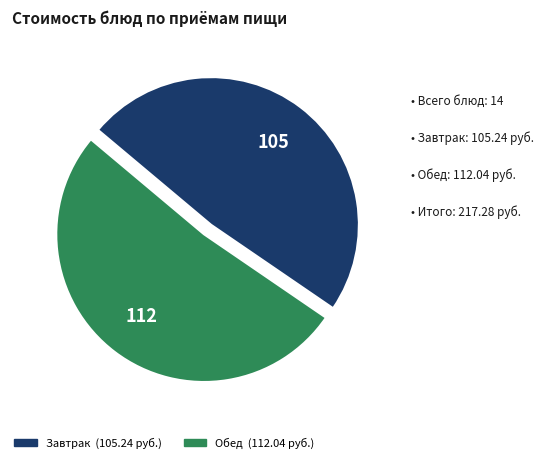

Is there any slice that represents more than half of the pie?

Yes